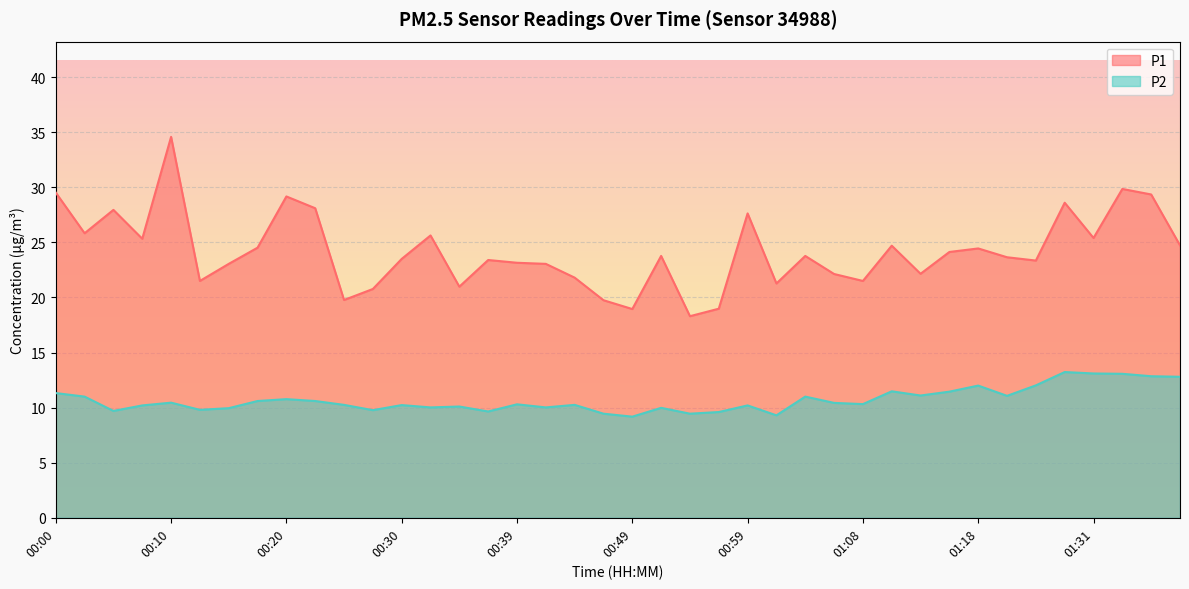

What is the approximate value of P2 at 00:20?

10.8